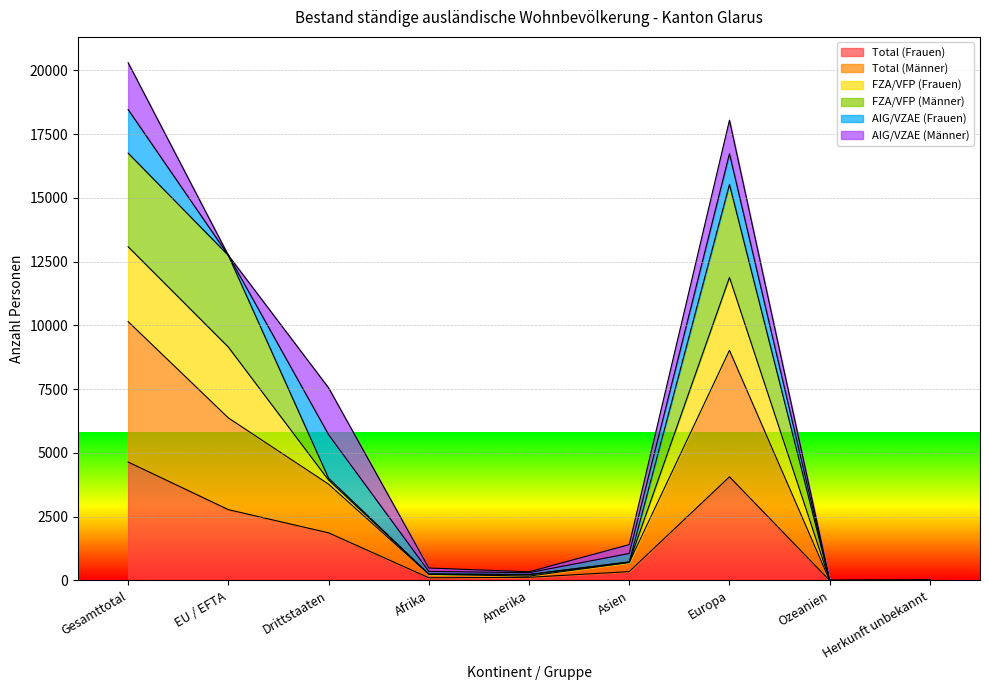

What is the maximum value for Total (Frauen)?

4644